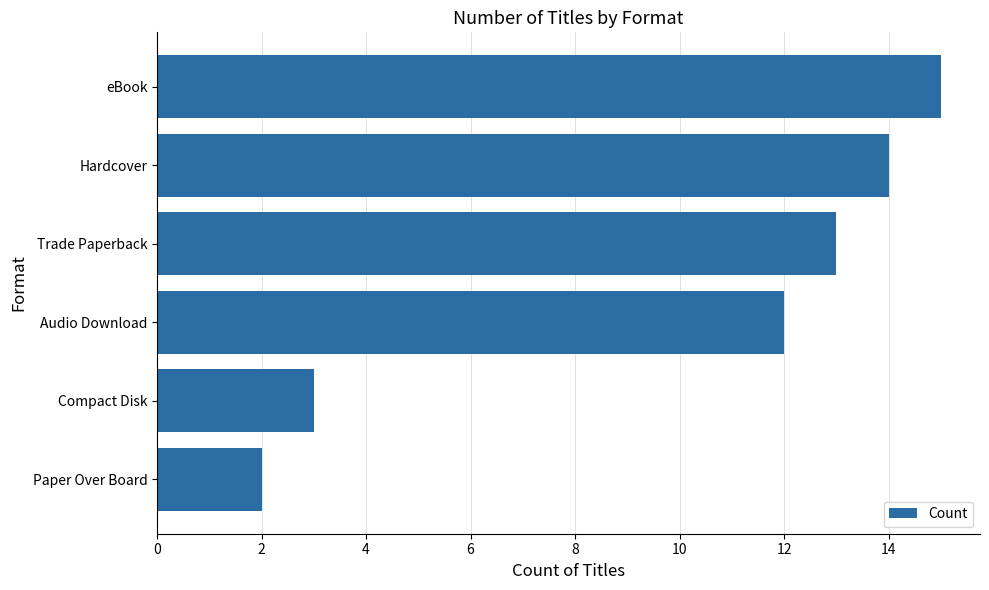

How many data points are less than 13?

3